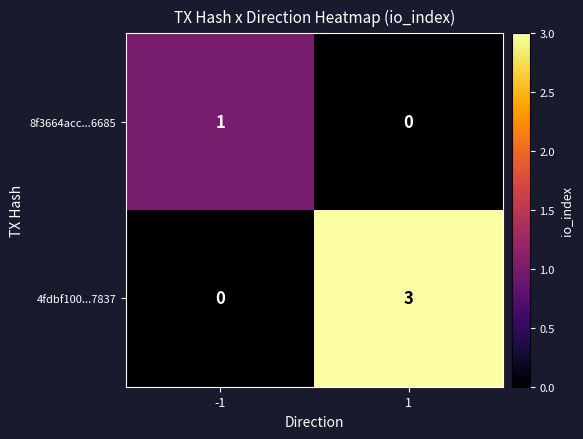

Between -1 and 1, which series saw the biggest shift?

4fdbf100...7837